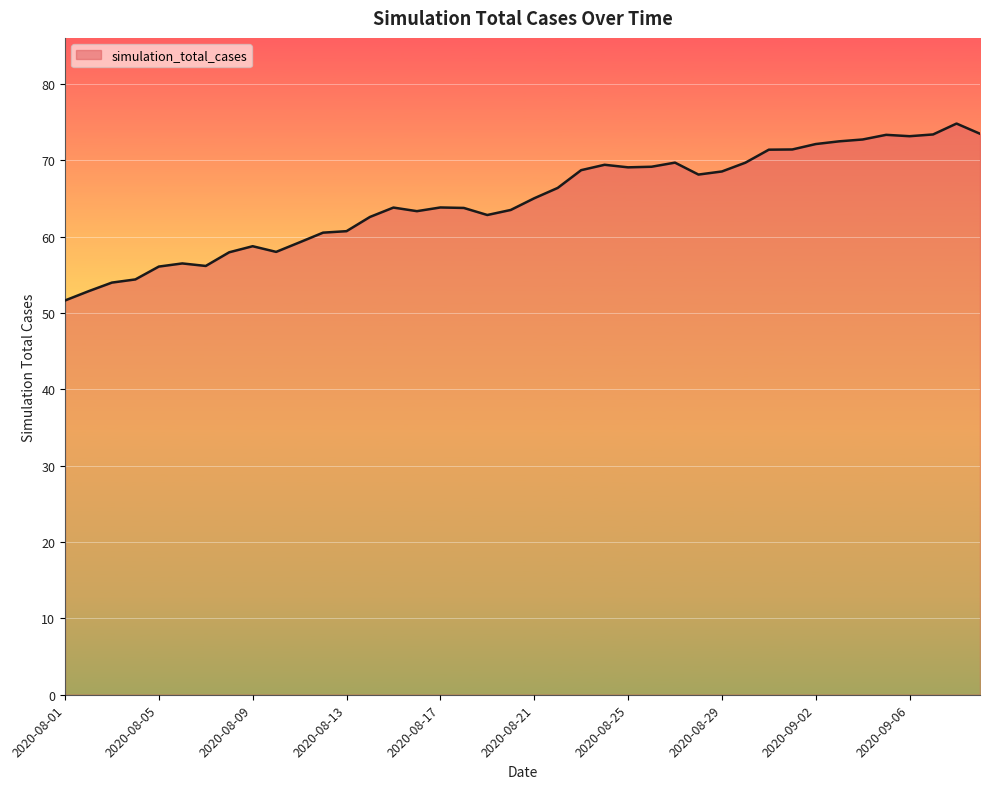

What is the ratio of the value at 37 to the value at 30?

1.0